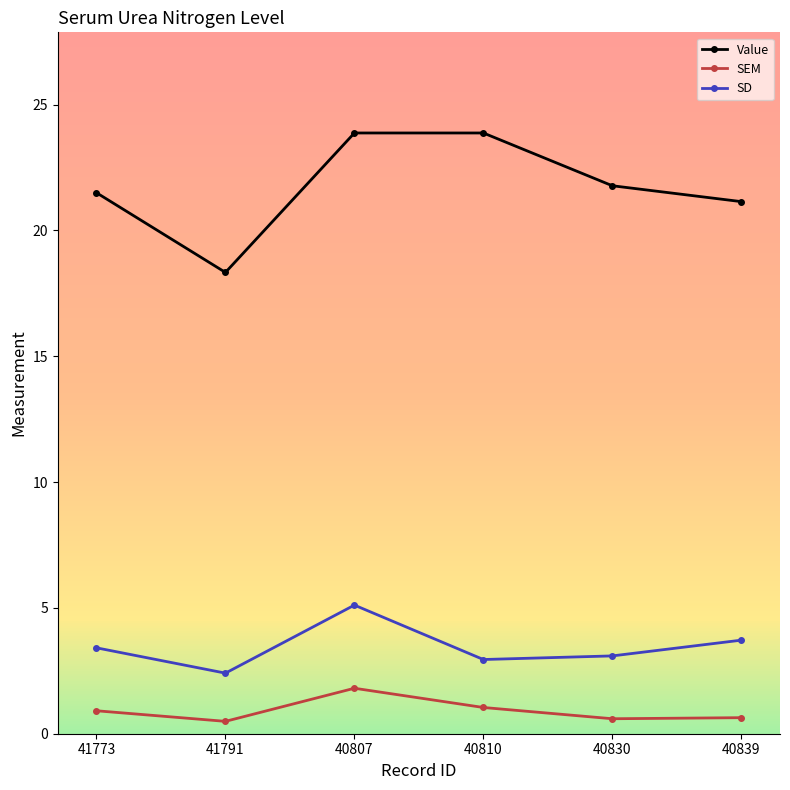

How many values in the Value series are below 21?

1